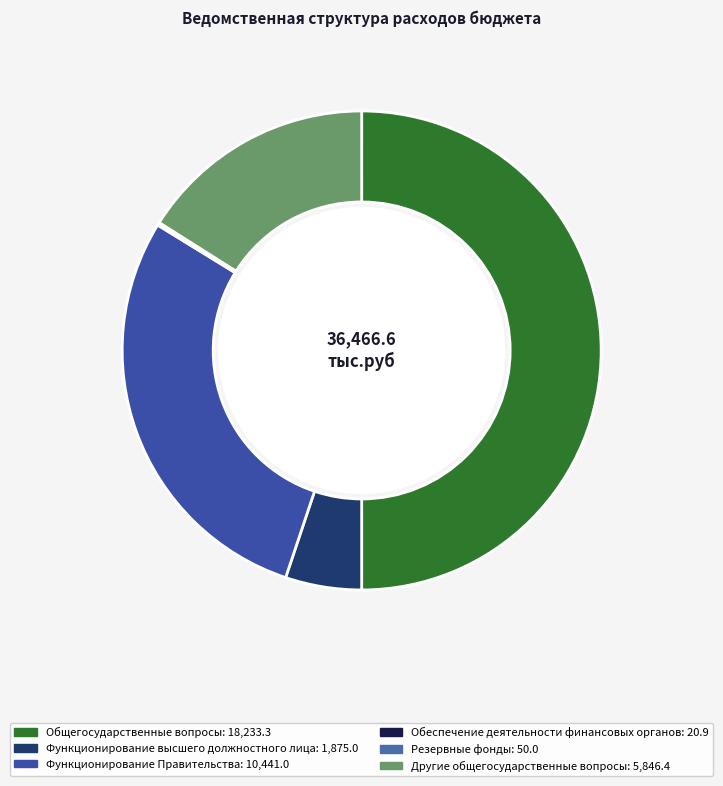

Does Обеспечение деятельности финансовых органов account for over 50% of the chart?

No